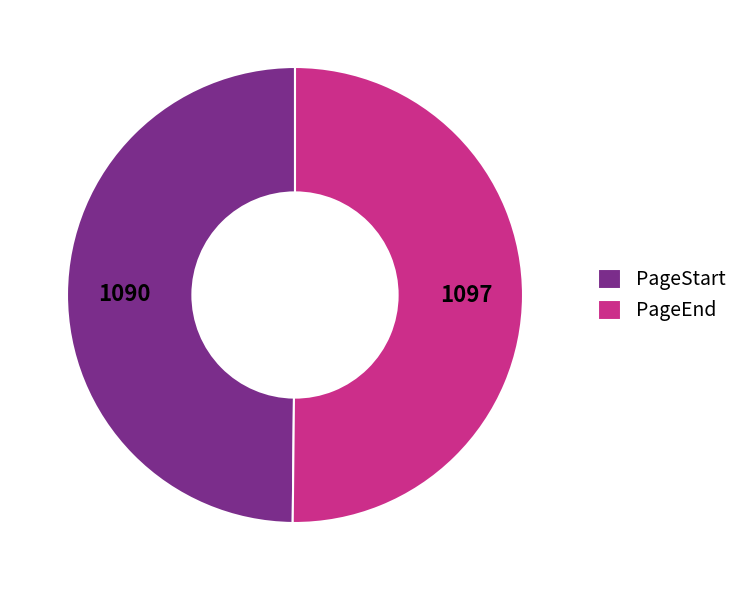

Count the number of slices in the pie.

2